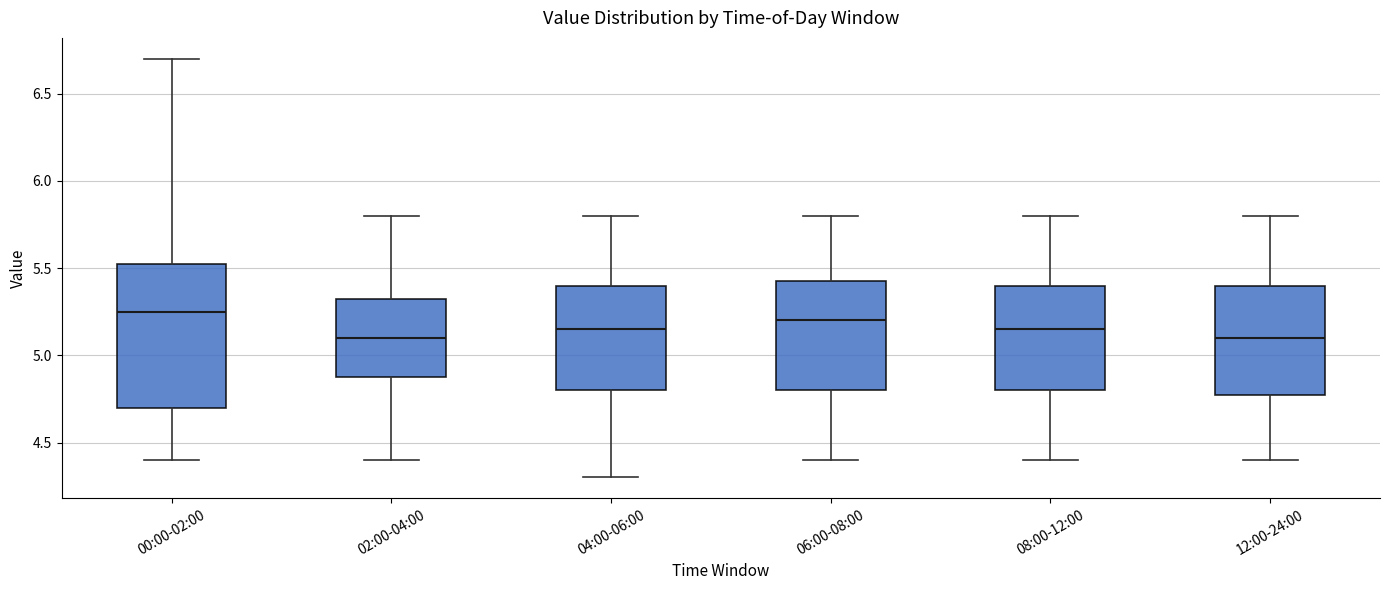

Which box is the tallest, from its lower edge to its upper edge?

00:00-02:00